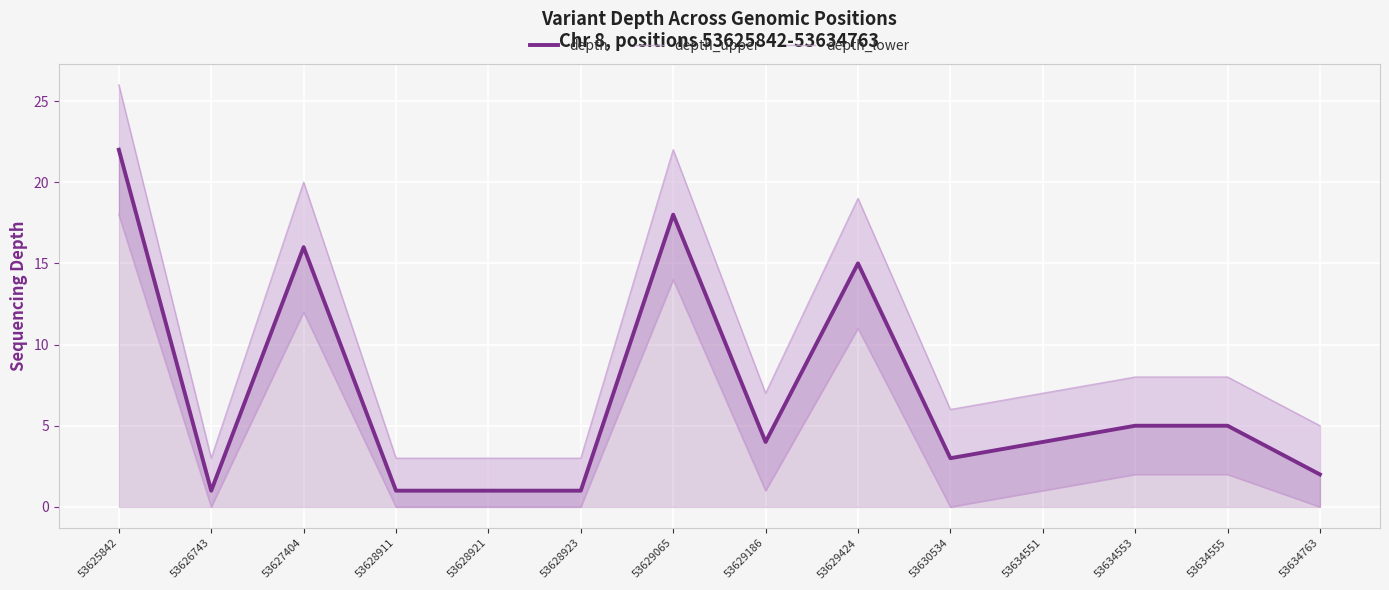

True or false: depth_lower and depth intersect in this chart.

False